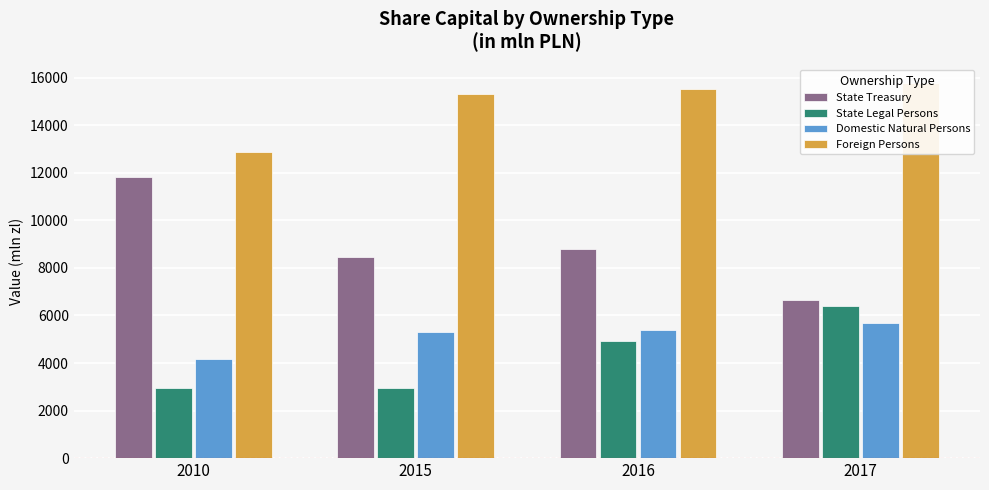

Does the chart contain stacked bars?

No